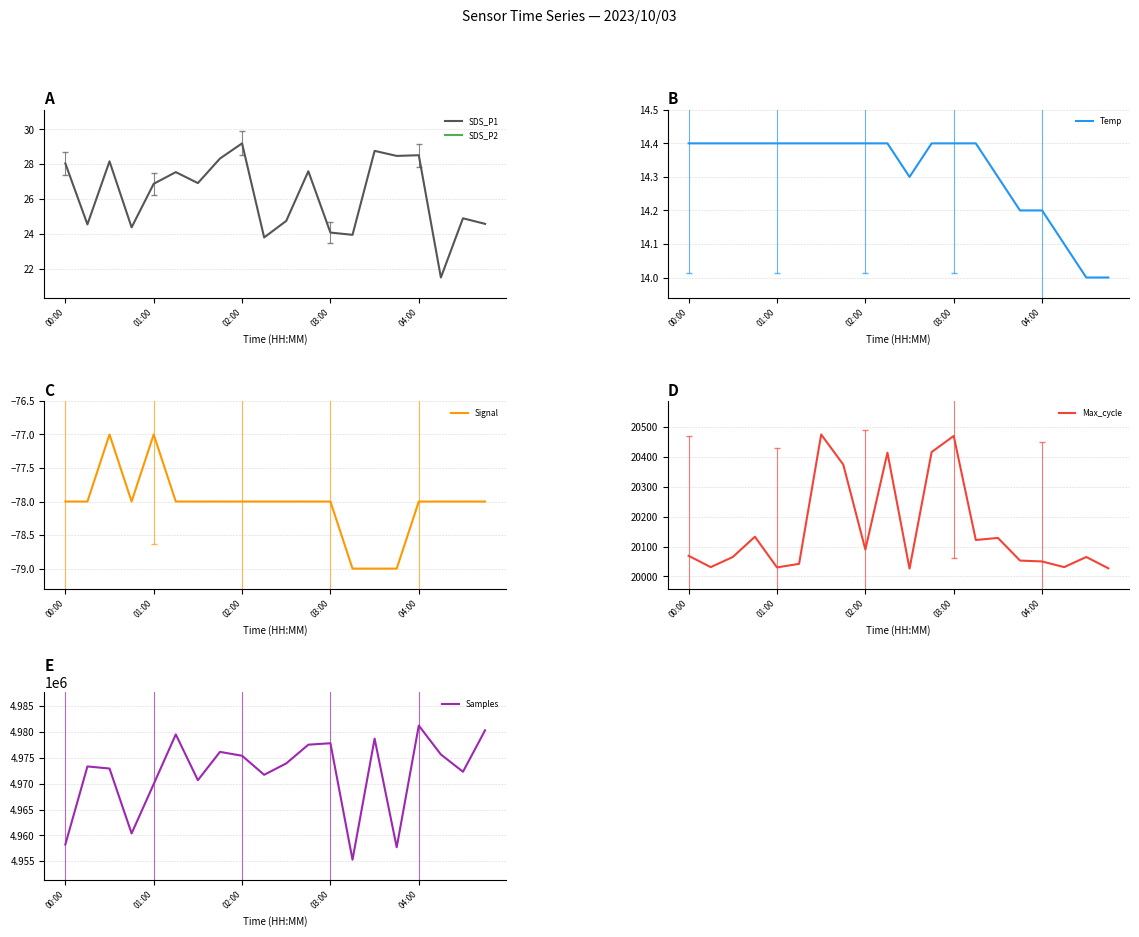

Is this an area chart (filled region under the line)?

No